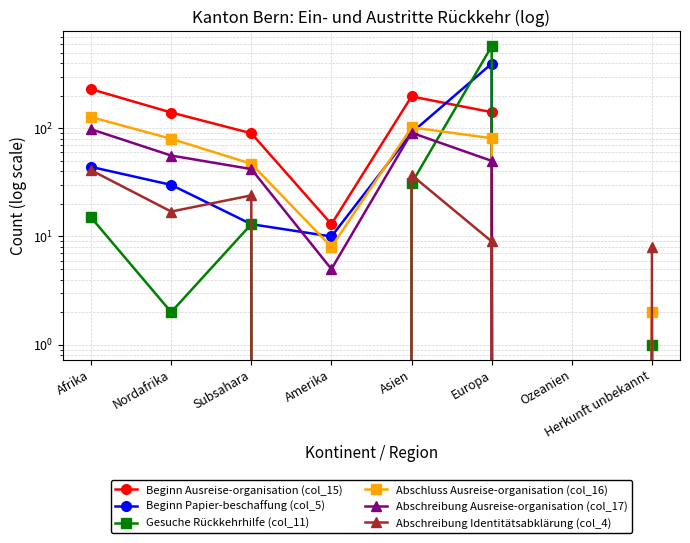

What are all the series names shown in the legend?

Beginn Ausreise-organisation (col_15), Beginn Papier-beschaffung (col_5), Gesuche Rückkehrhilfe (col_11), Abschluss Ausreise-organisation (col_16), Abschreibung Ausreise-organisation (col_17), Abschreibung Identitätsabklärung (col_4)